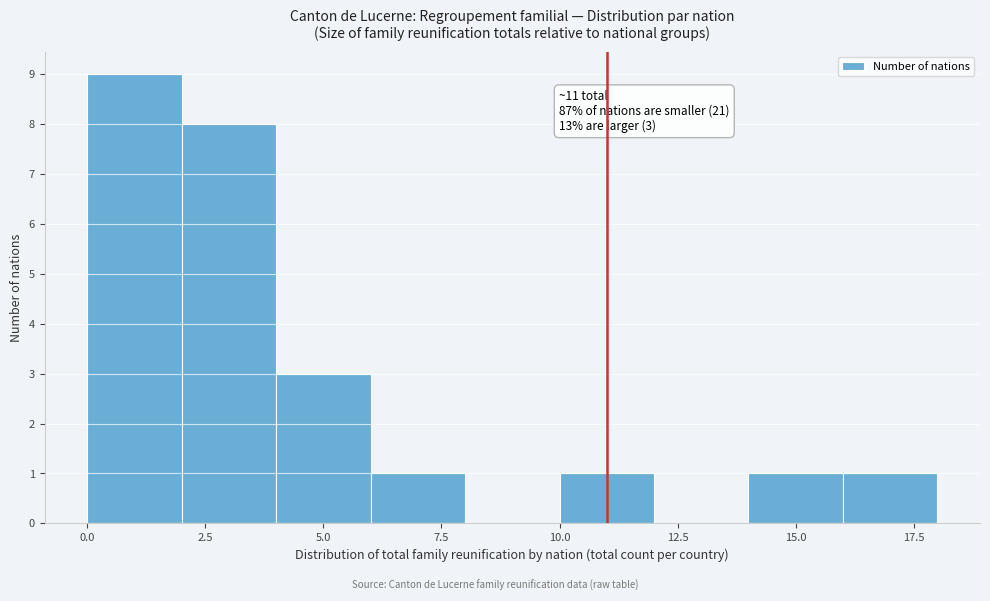

Which range on the x-axis has the tallest bar?

0 to 2